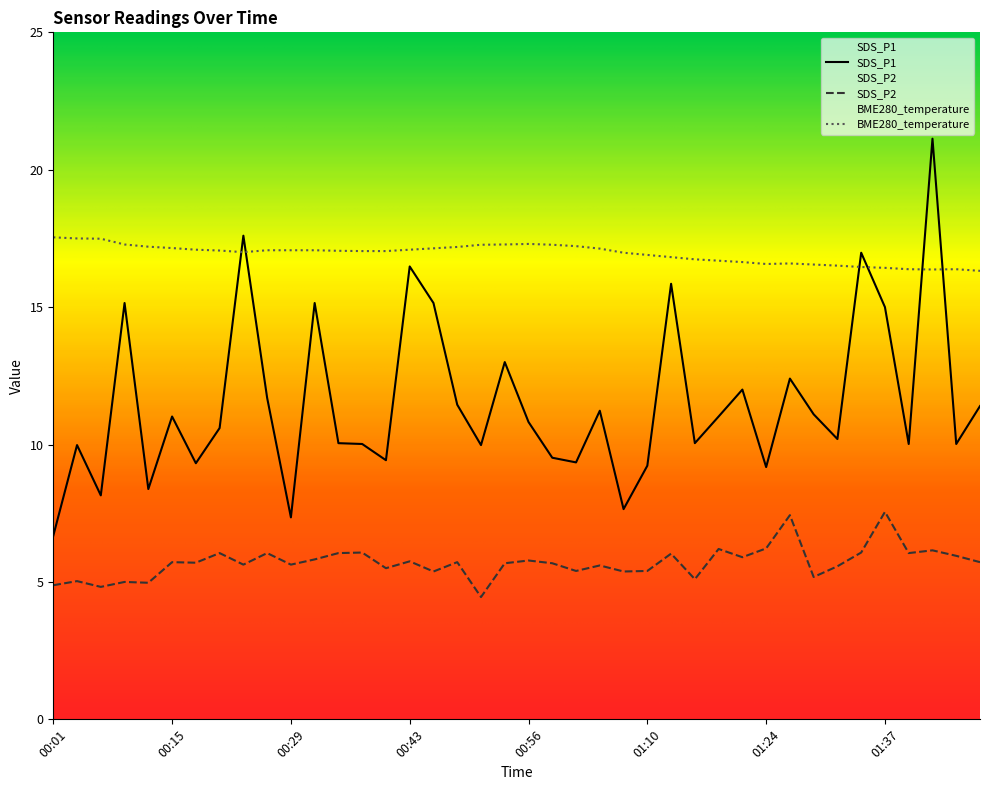

At which label does SDS_P2 reach its peak?

01:37